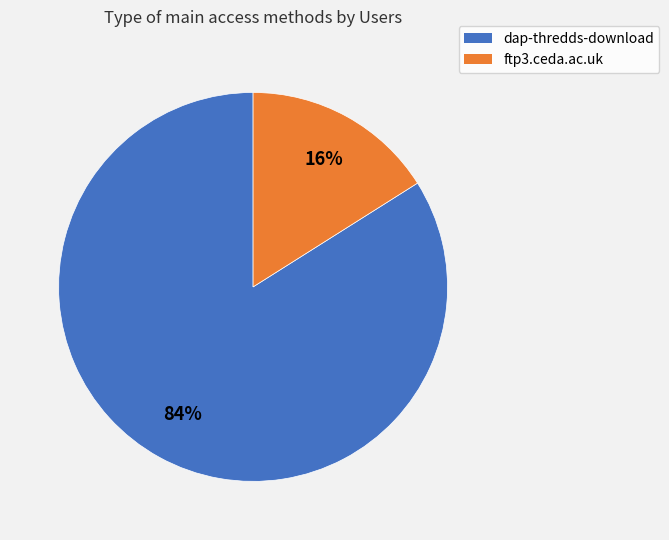

To the nearest percent, what portion does dap-thredds-download represent?

84%